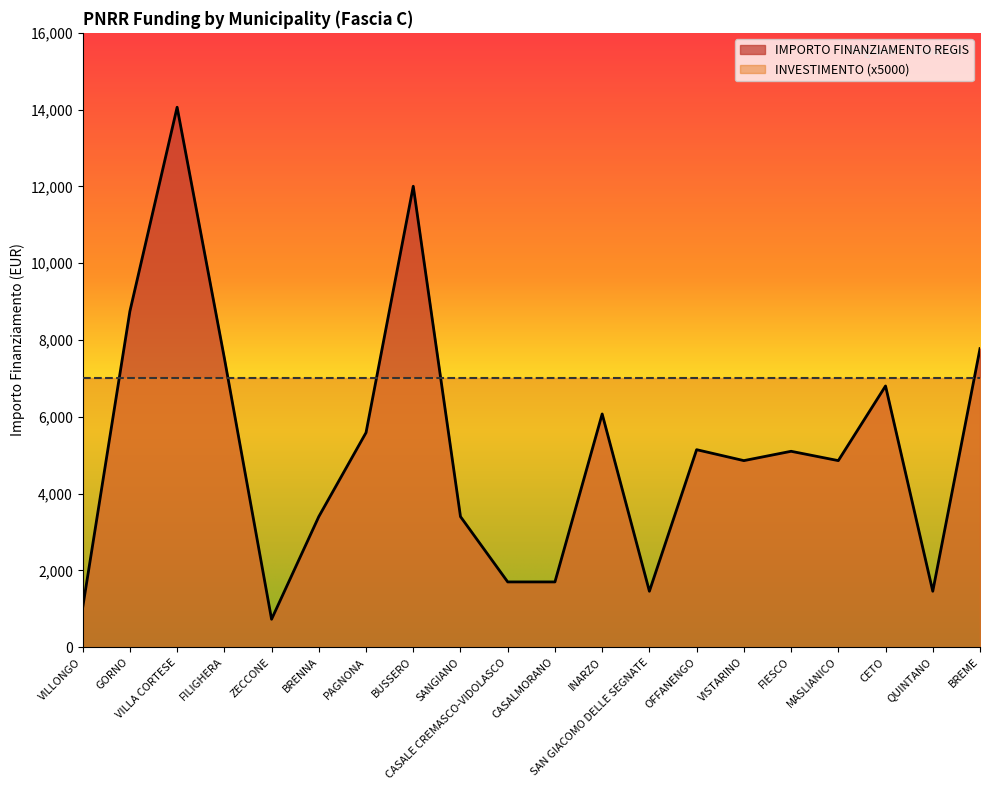

Where is the first local maximum?

VILLA CORTESE